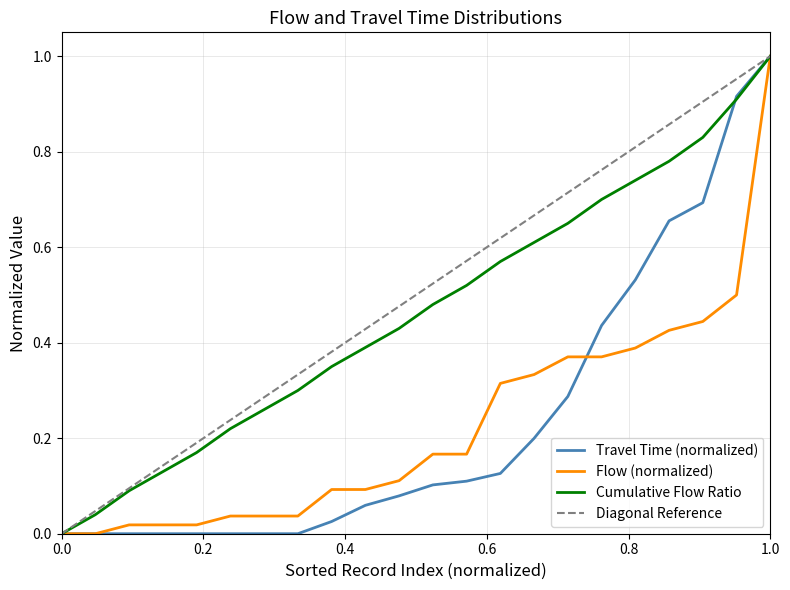

What is the difference between the maximum and minimum values in the Flow series?

1.0